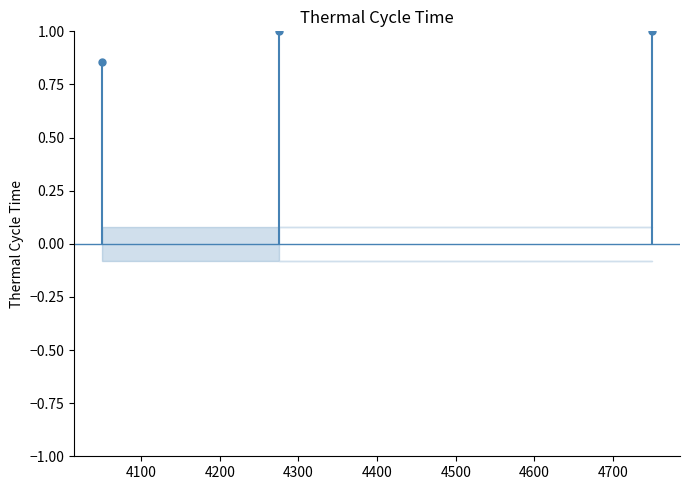

Count the values in the range 0 to 1.

3